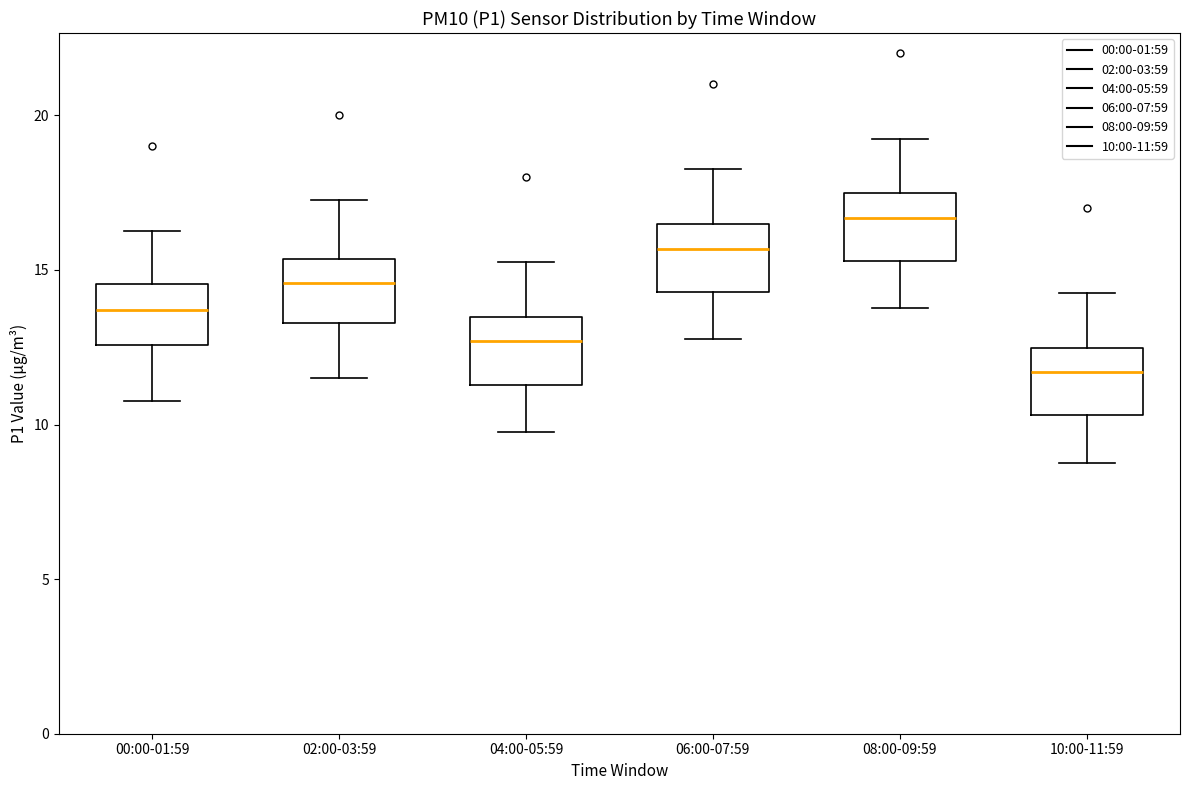

Reading left to right, transcribe this box plot: for each box, give where its median line is, the range the box spans, and where its two whiskers end, as read against the y-axis. The values are not printed on the chart, so give them approximately, as read against the axis.

00:00-01:59: median 13.5, box 12.5 to 14.5, whiskers 11.0 to 16.5
02:00-03:59: median 14.5, box 13.5 to 15.5, whiskers 11.5 to 17.5
04:00-05:59: median 12.5, box 11.5 to 13.5, whiskers 10.0 to 15.5
06:00-07:59: median 15.5, box 14.5 to 16.5, whiskers 13.0 to 18.5
08:00-09:59: median 16.5, box 15.5 to 17.5, whiskers 14.0 to 19.5
10:00-11:59: median 11.5, box 10.5 to 12.5, whiskers 9.0 to 14.5